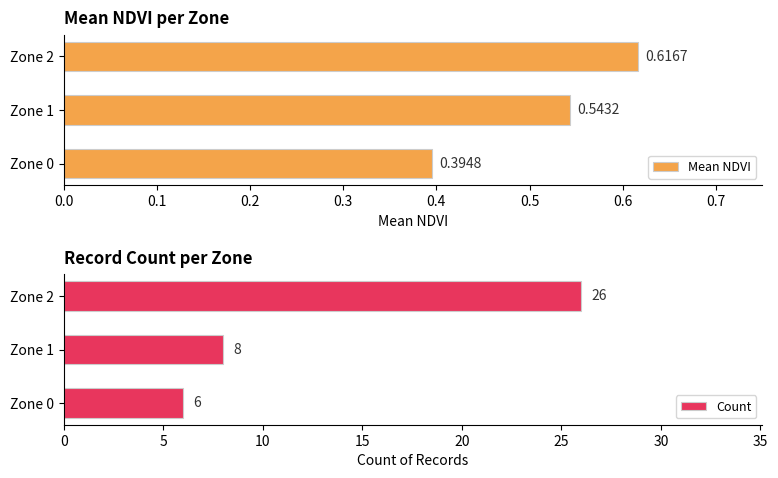

Where is Count nearest to the value 16?

Zone 1